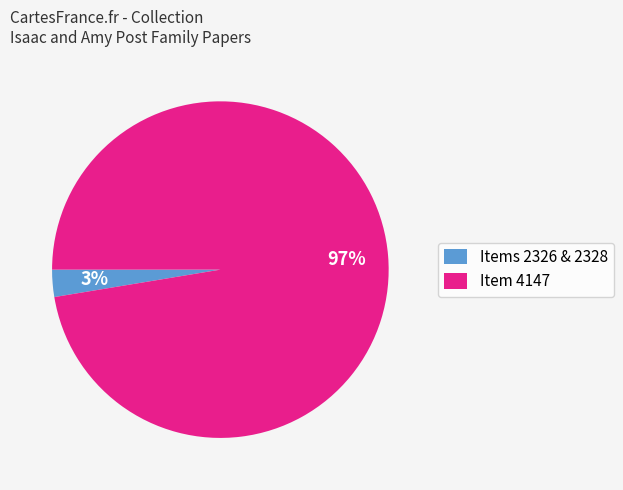

What is the smallest slice in the pie chart?

Items 2326 & 2328